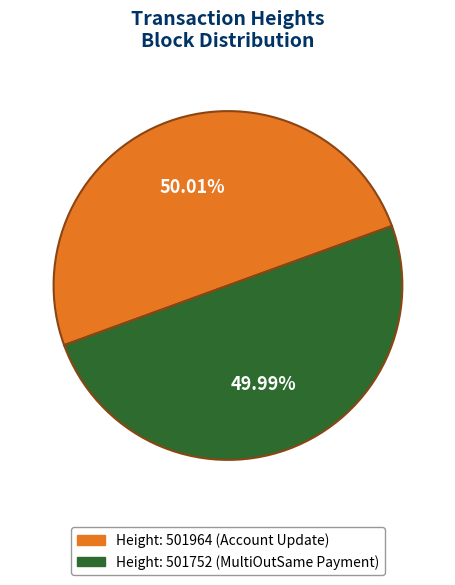

How many segments does this pie chart have?

2